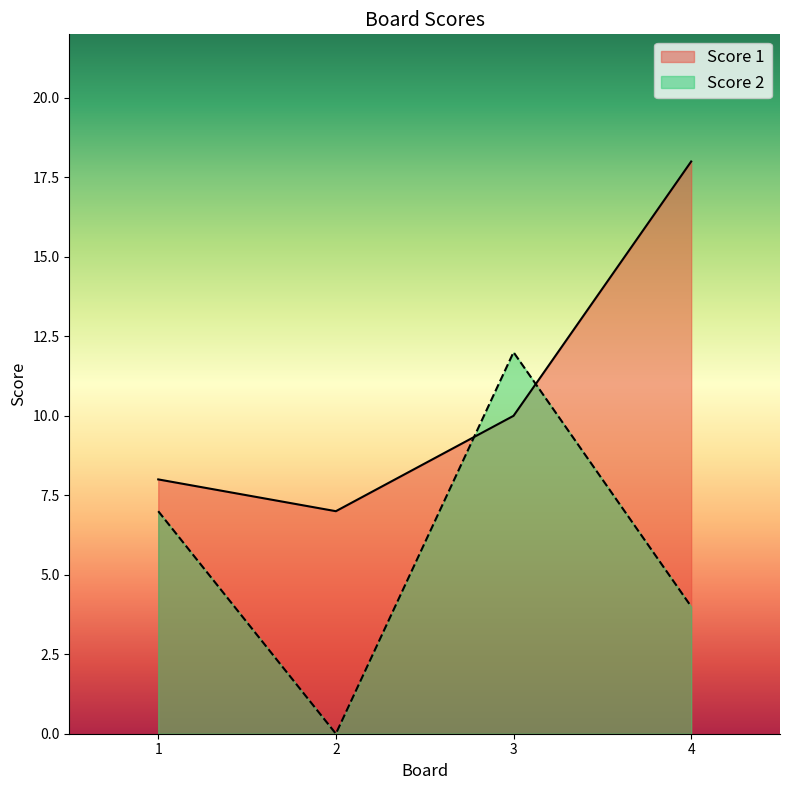

Does the chart display data point markers on the line(s)?

No